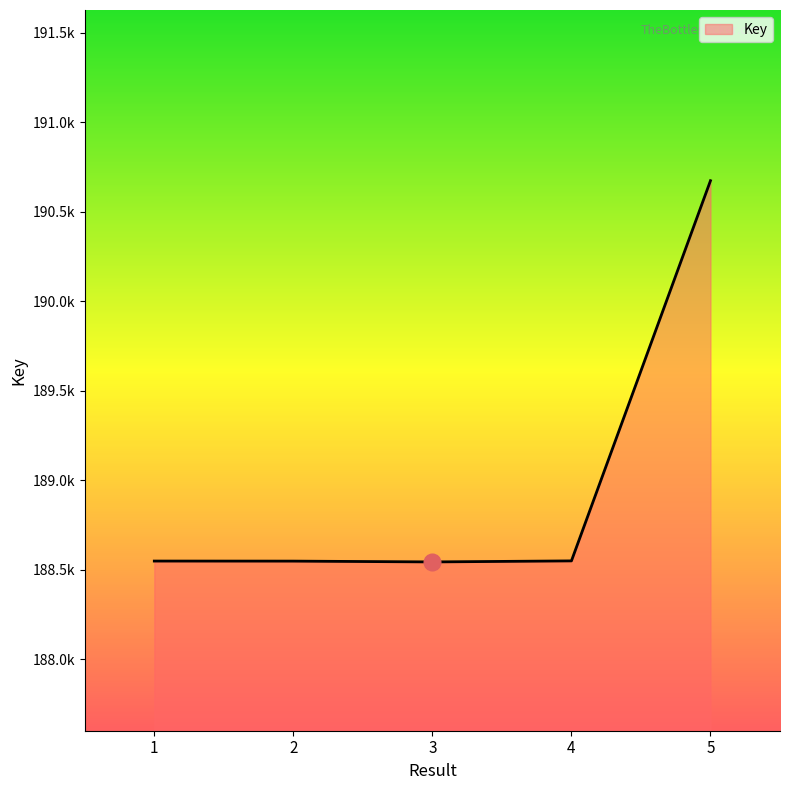

True or false: the data shows 188550281 at 4.

True